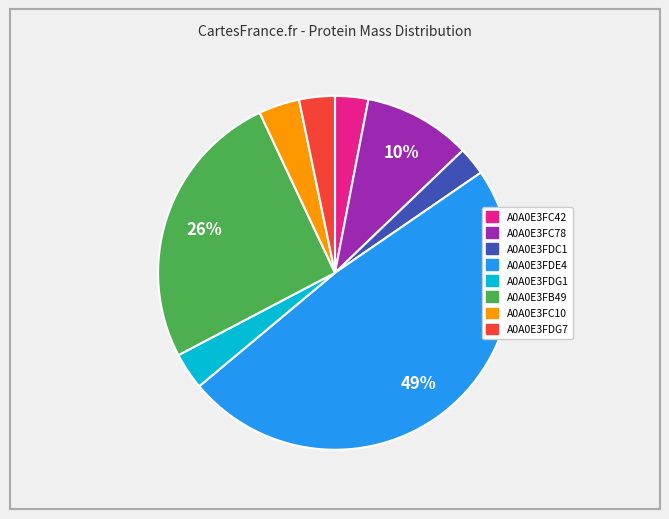

How many slices are in this pie chart?

8